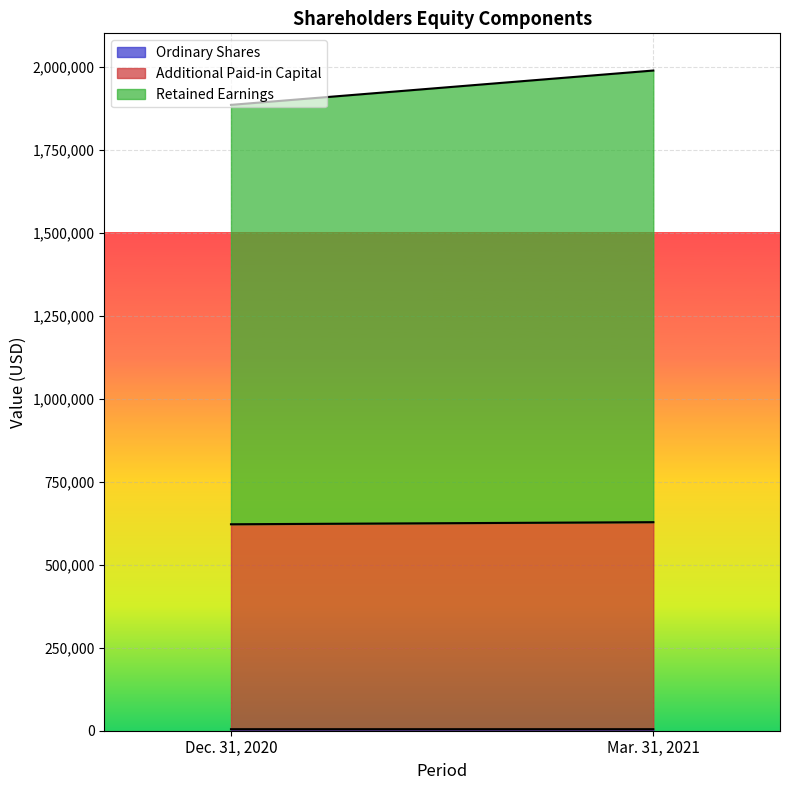

True or false: Retained Earnings has a value of 1360017 at Mar. 31, 2021.

True